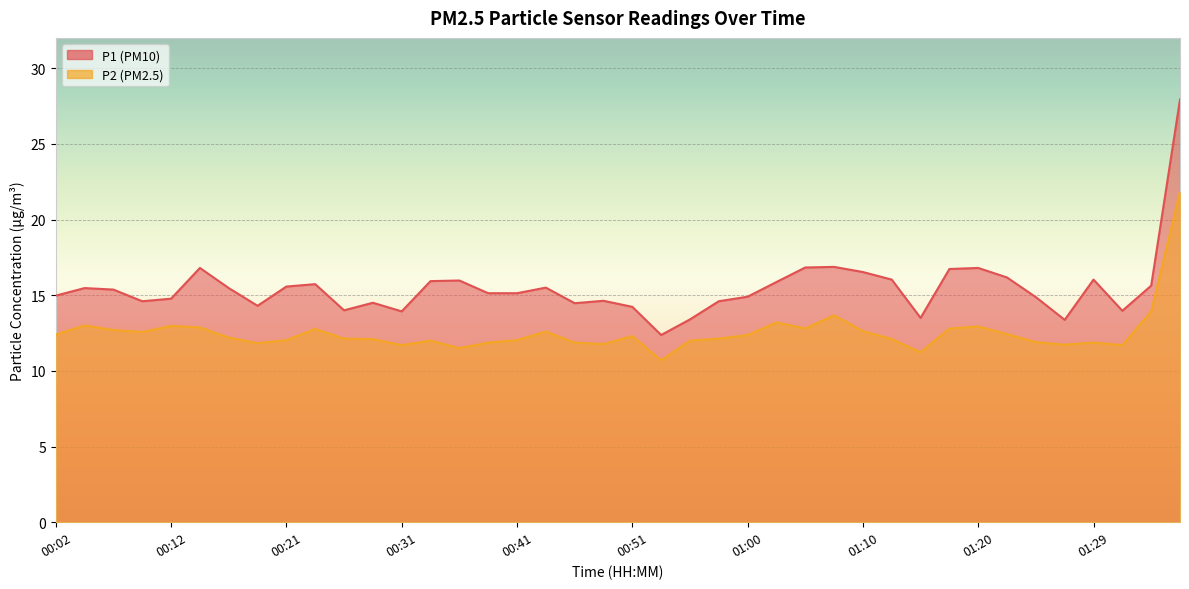

At 00:53, list the series in order from largest to smallest.

P1, P2